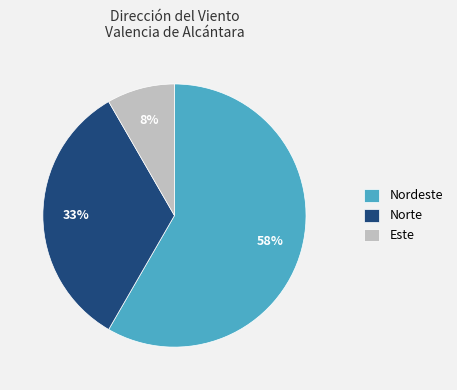

Which category has the biggest portion of the pie?

Nordeste